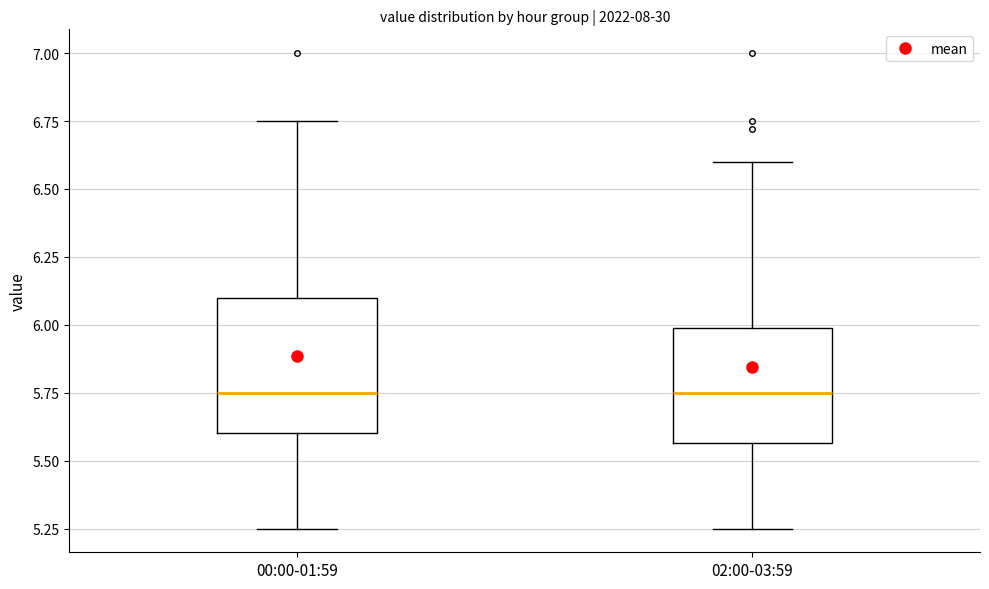

Where does the median line of the box for 00:00-01:59 sit on the y-axis? The values are not printed on the chart, so give them approximately, as read against the axis.

5.75